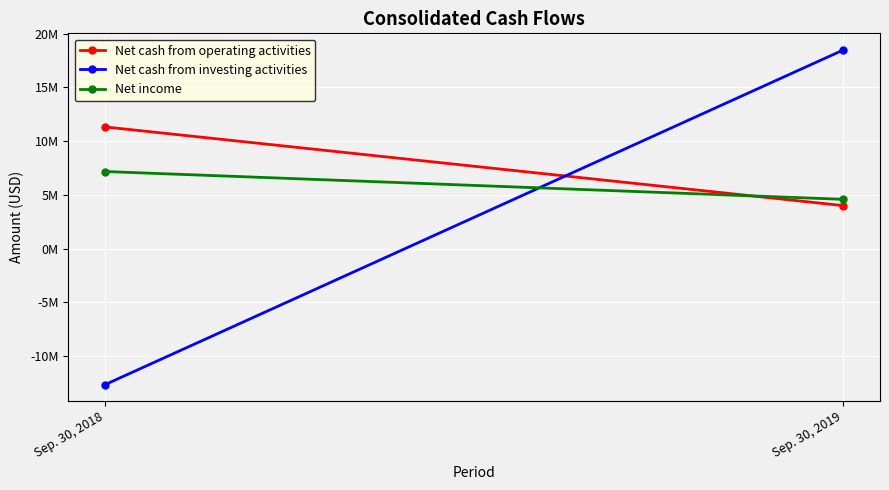

Reading right to left, what are all the values shown in this chart?

Net cash from operating activities: 4007000	11319000
Net cash from investing activities: 18467000	-12631000
Net income: 4590000	7175000